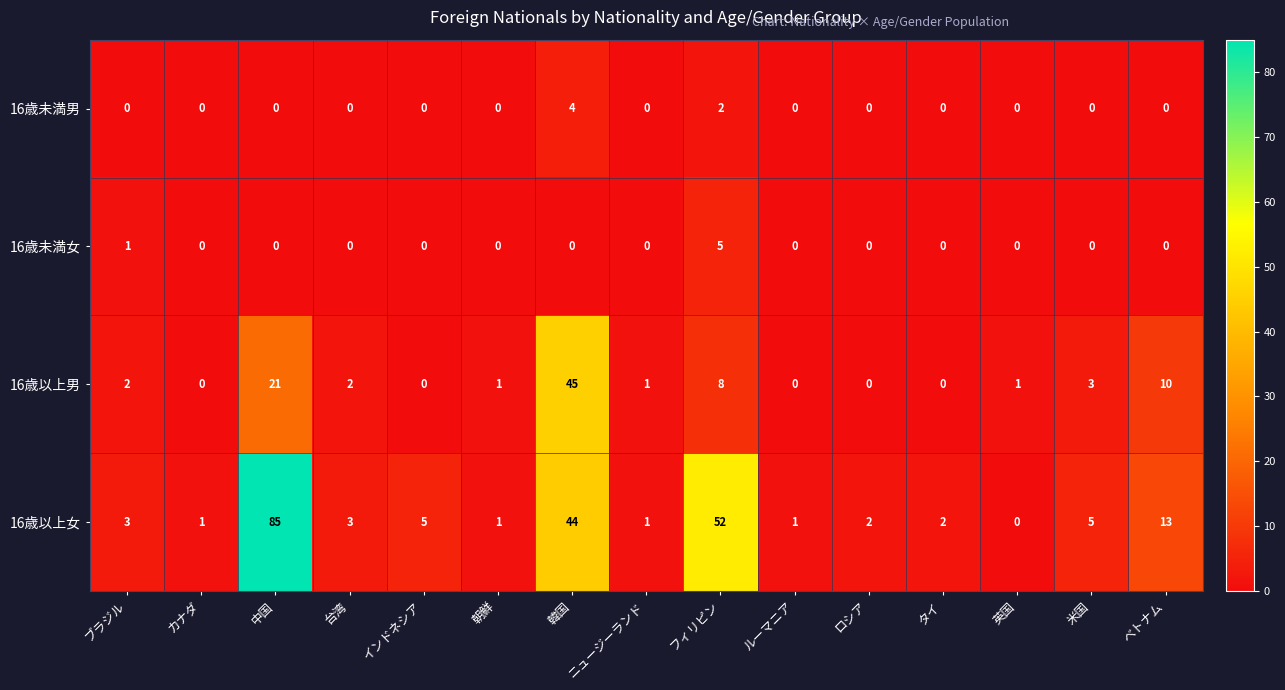

Which series has the largest total across all categories?

16歳以上女